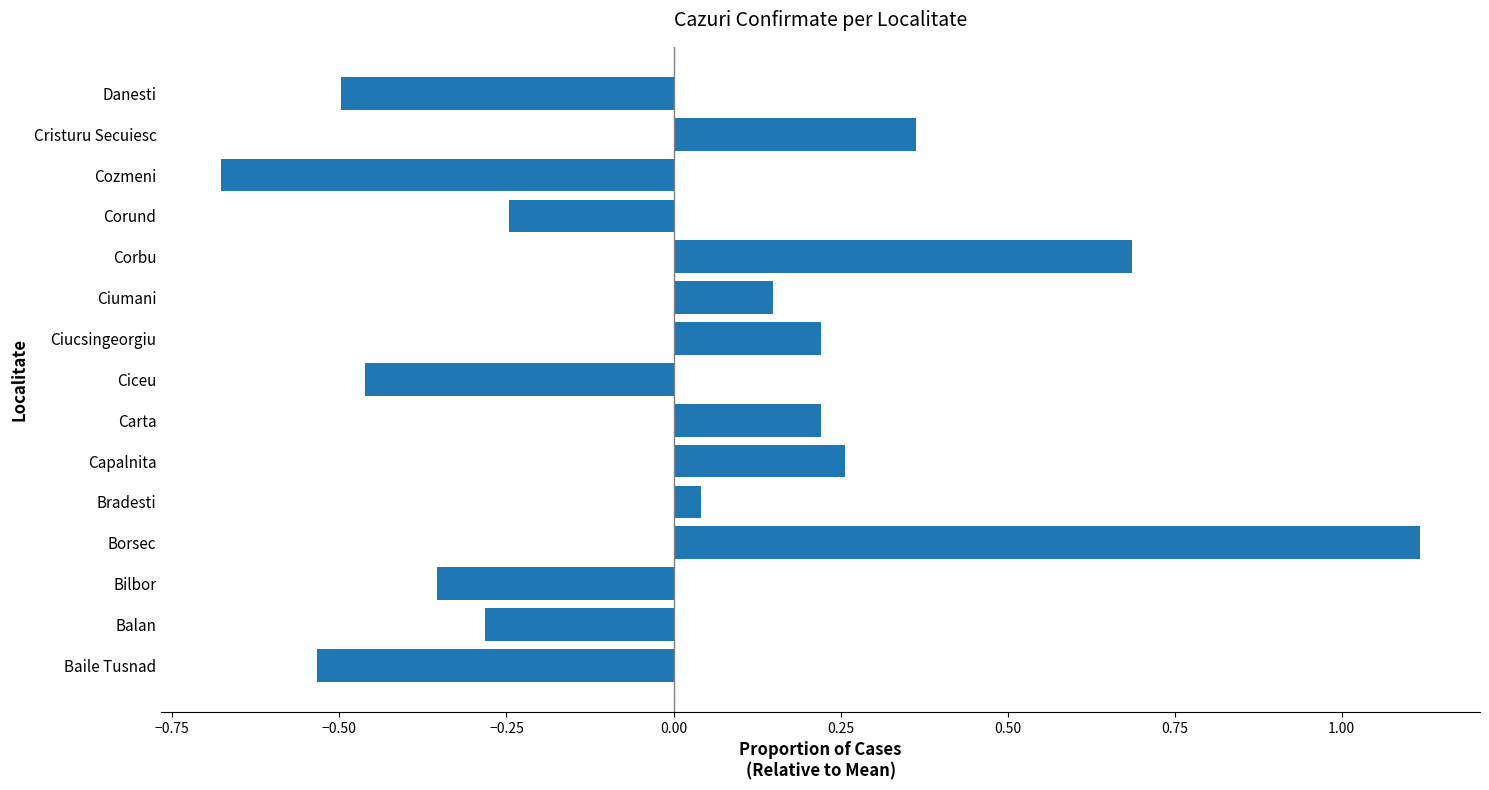

How many categories are shown in the chart?

15